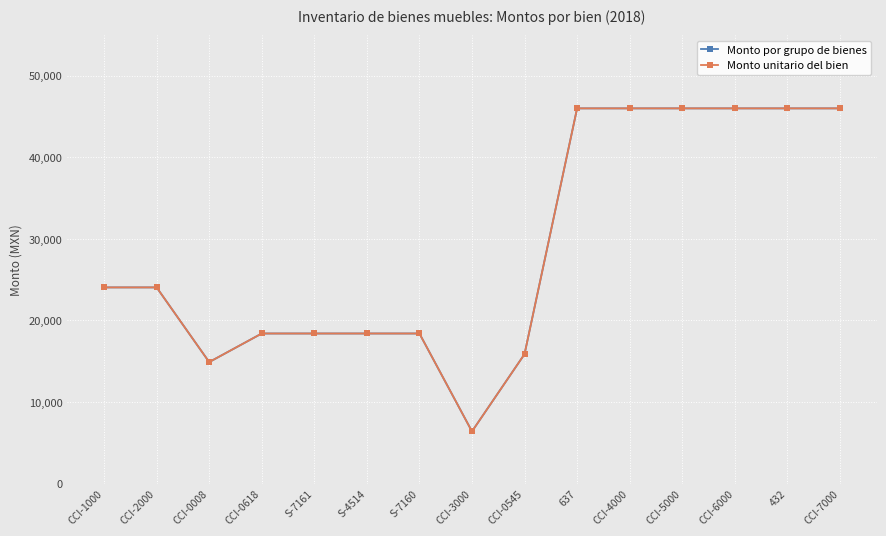

Reading left to right, list all the values displayed in this chart.

Monto por grupo de bienes: CCI-1000=24050	CCI-2000=24050	CCI-0008=14895	CCI-0618=18400	S-7161=18400	S-4514=18400	S-7160=18400	CCI-3000=6395	CCI-0545=15870	637=46000	CCI-4000=46000	CCI-5000=46000	CCI-6000=46000	432=46000	CCI-7000=46000
Monto unitario del bien: CCI-1000=24050	CCI-2000=24050	CCI-0008=14895	CCI-0618=18400	S-7161=18400	S-4514=18400	S-7160=18400	CCI-3000=6395	CCI-0545=15870	637=46000	CCI-4000=46000	CCI-5000=46000	CCI-6000=46000	432=46000	CCI-7000=46000